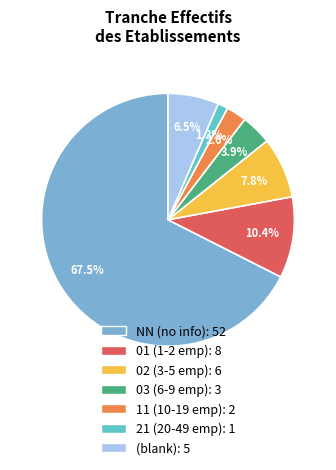

To the nearest percent, what is the average slice percentage?

14%